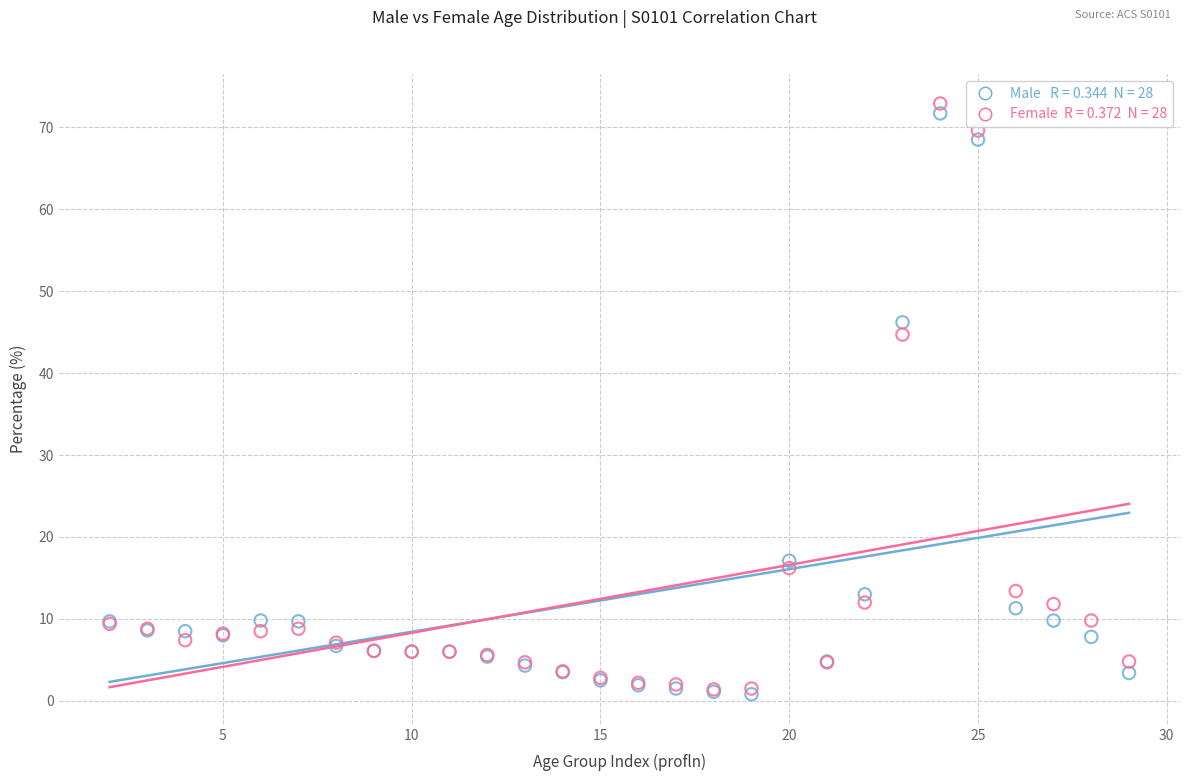

Across all series, what Y value is closest to 36?

44.7